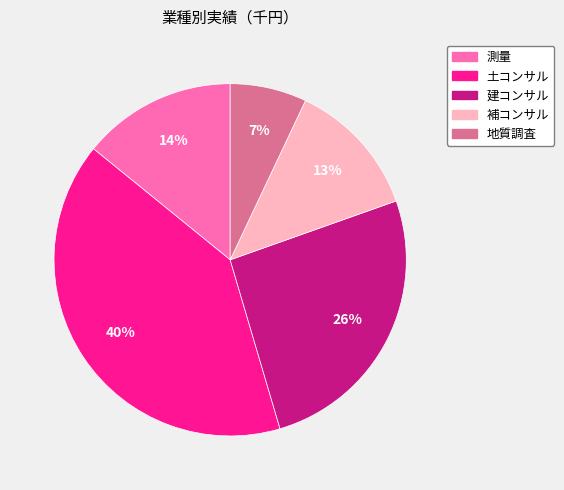

Is there any slice that represents more than half of the pie?

No